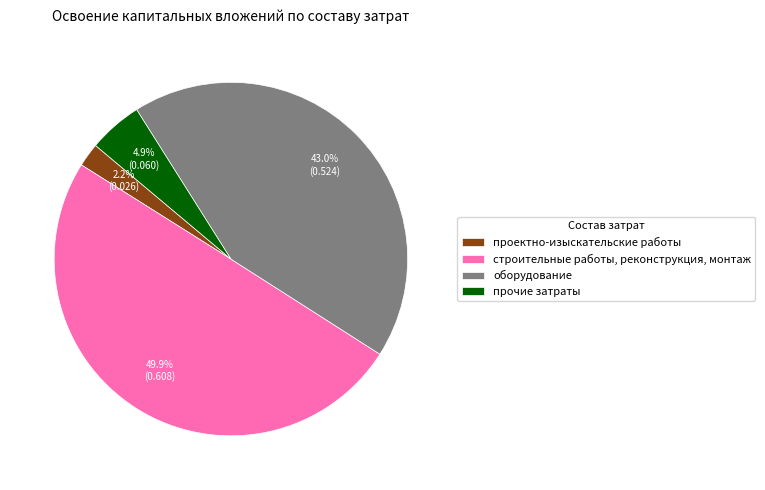

Which category has the smallest portion of the pie?

проектно-изыскательские работы